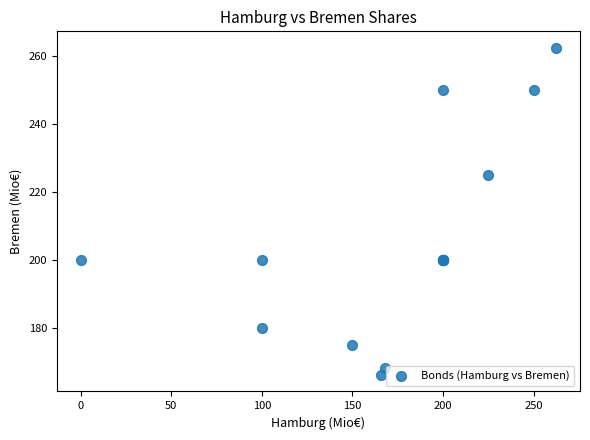

What Y value in the scatter plot is closest to 214?

225.0